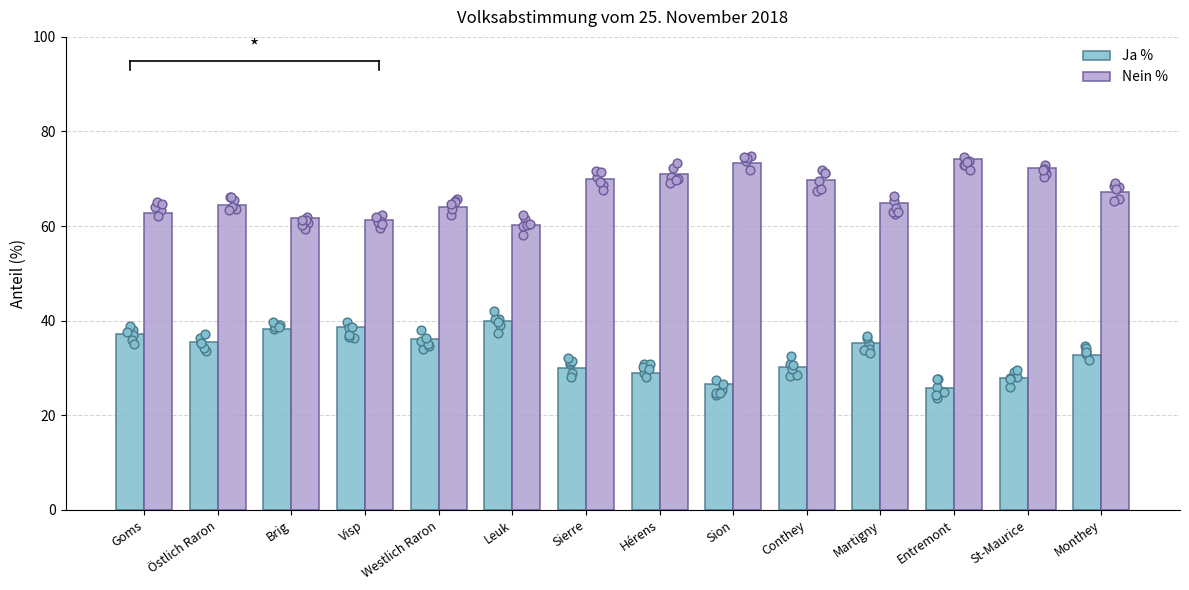

Which series reaches the minimum Y coordinate?

Ja %